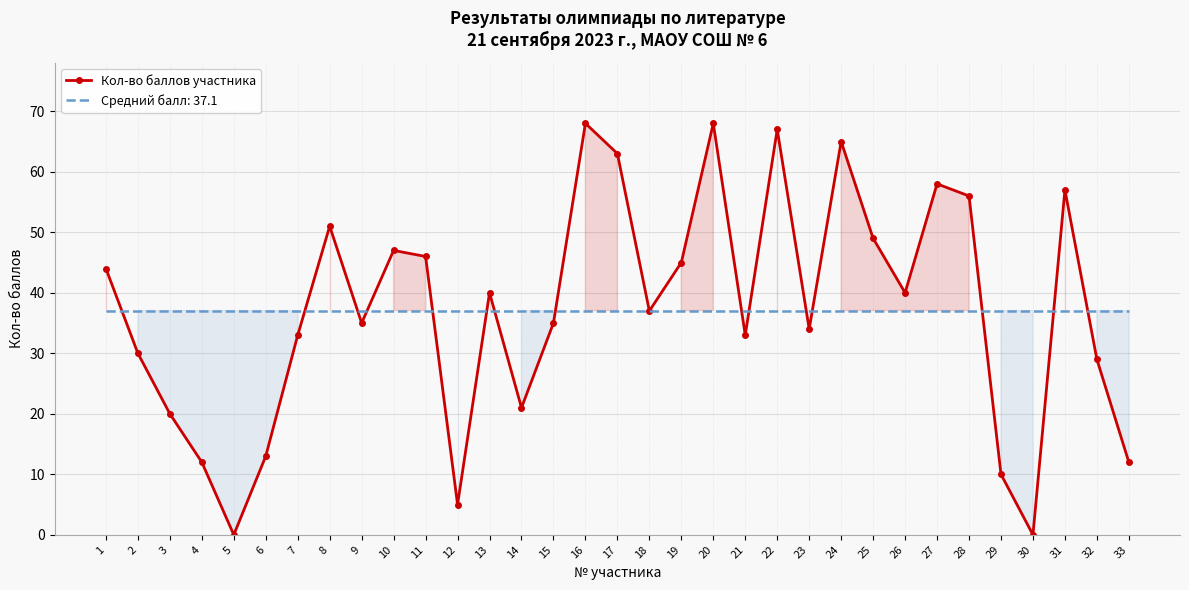

True or false: there are more than 0 points higher than both neighbors.

True